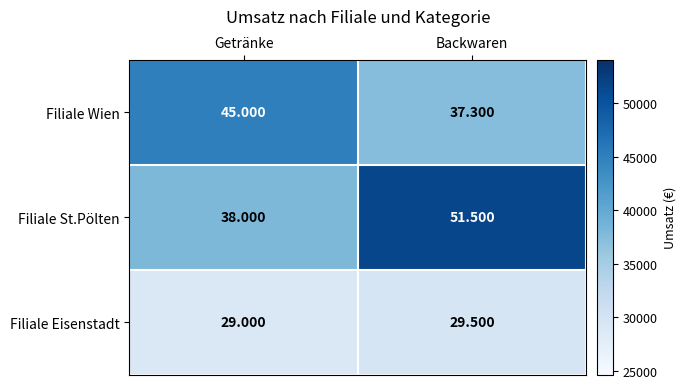

List the series in order of their overall mean, lowest first.

Filiale Eisenstadt, Filiale Wien, Filiale St.Pölten